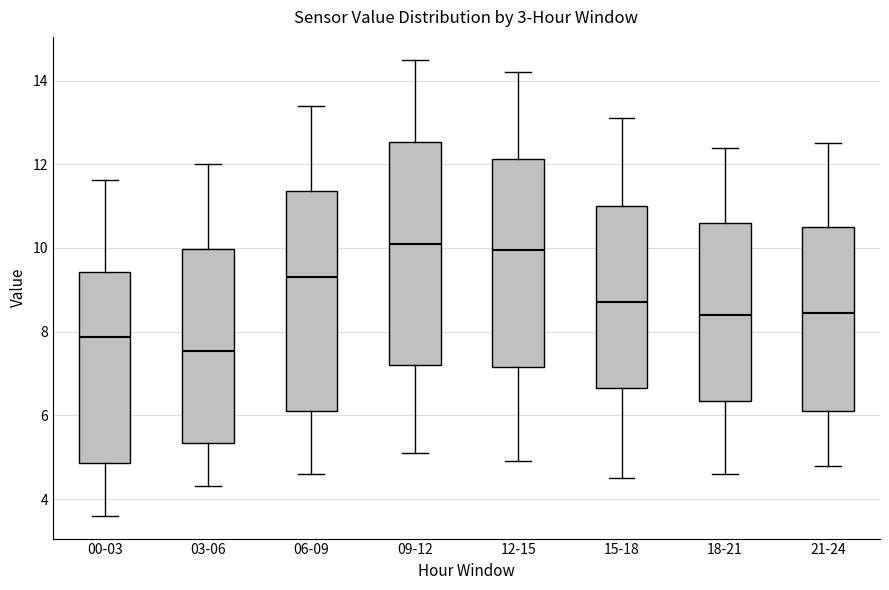

Reading left to right, read every box against the y-axis: the position of its median line, the range the box covers, and the ends of its whiskers. The values are not printed on the chart, so give them approximately, as read against the axis.

00-03: median 7.8, box 4.8 to 9.4, whiskers 3.6 to 11.6
03-06: median 7.6, box 5.4 to 10.0, whiskers 4.4 to 12.0
06-09: median 9.4, box 6.2 to 11.4, whiskers 4.6 to 13.4
09-12: median 10.2, box 7.2 to 12.6, whiskers 5.2 to 14.6
12-15: median 10.0, box 7.2 to 12.2, whiskers 5.0 to 14.2
15-18: median 8.8, box 6.6 to 11.0, whiskers 4.6 to 13.2
18-21: median 8.4, box 6.4 to 10.6, whiskers 4.6 to 12.4
21-24: median 8.4, box 6.2 to 10.6, whiskers 4.8 to 12.6